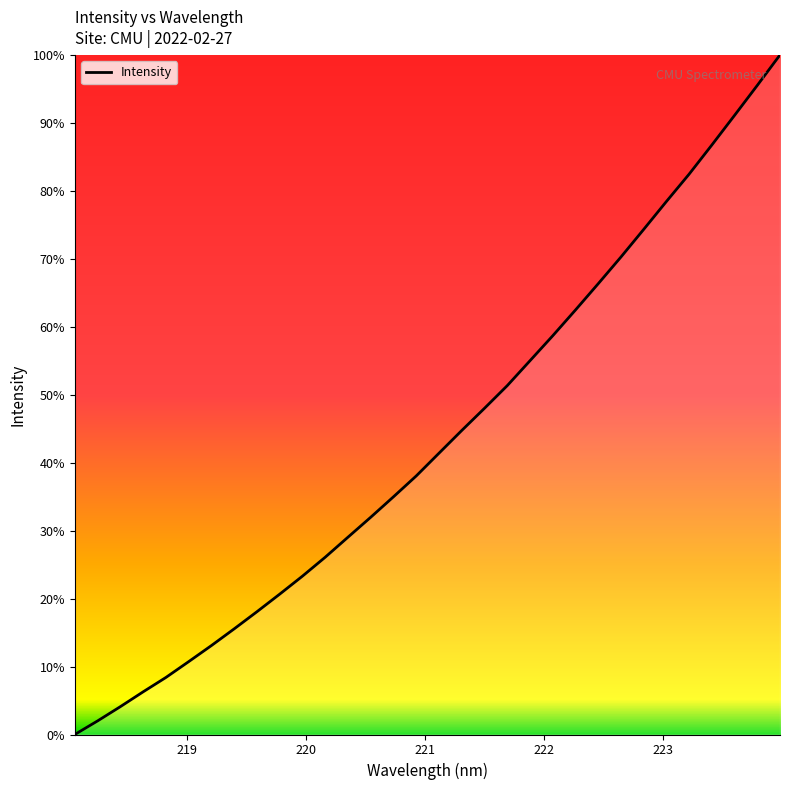

Does the chart display data point markers on the line(s)?

No